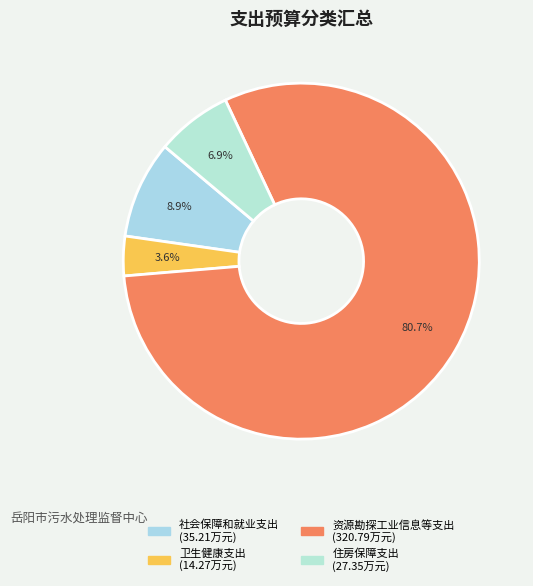

How many slices are in this pie chart?

4